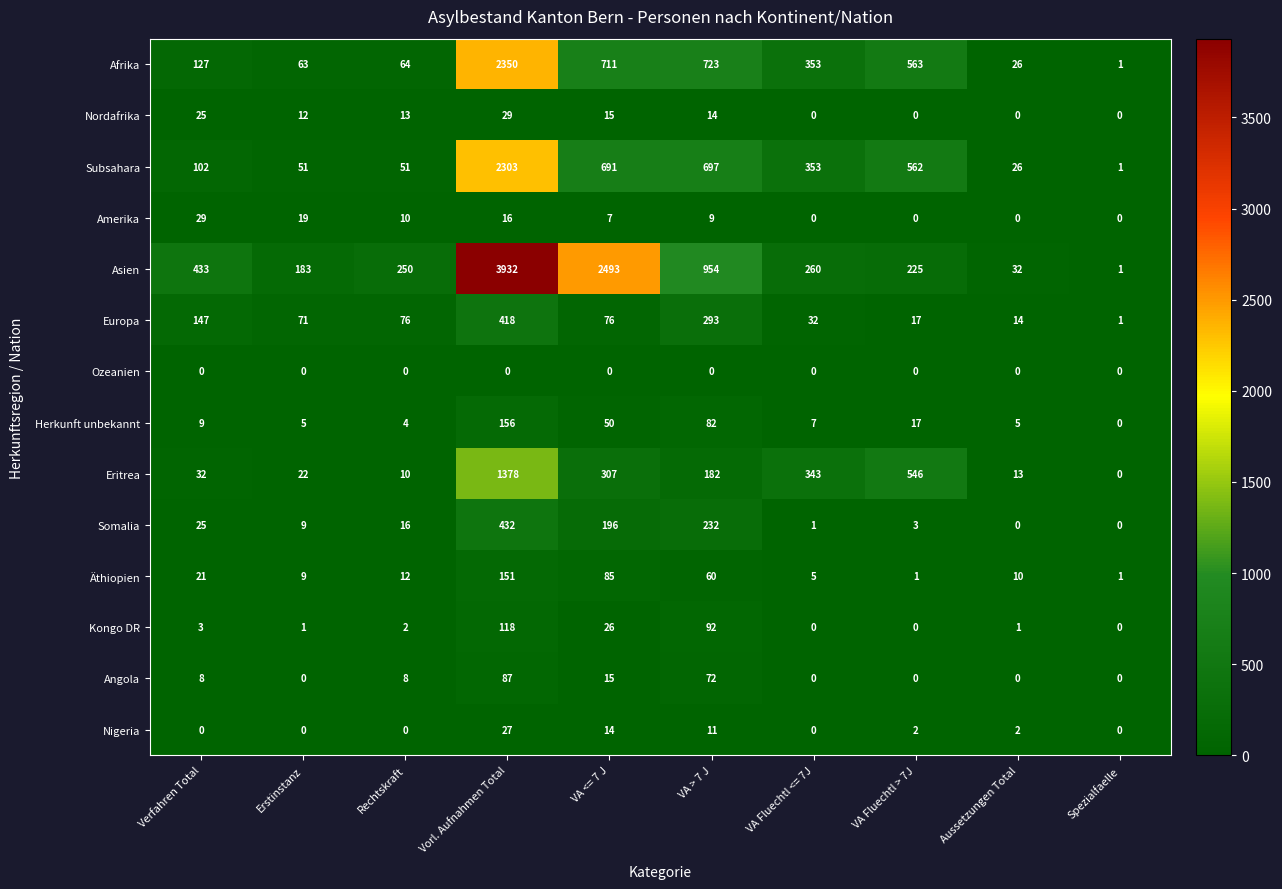

Which series has the largest total across all categories?

Asien